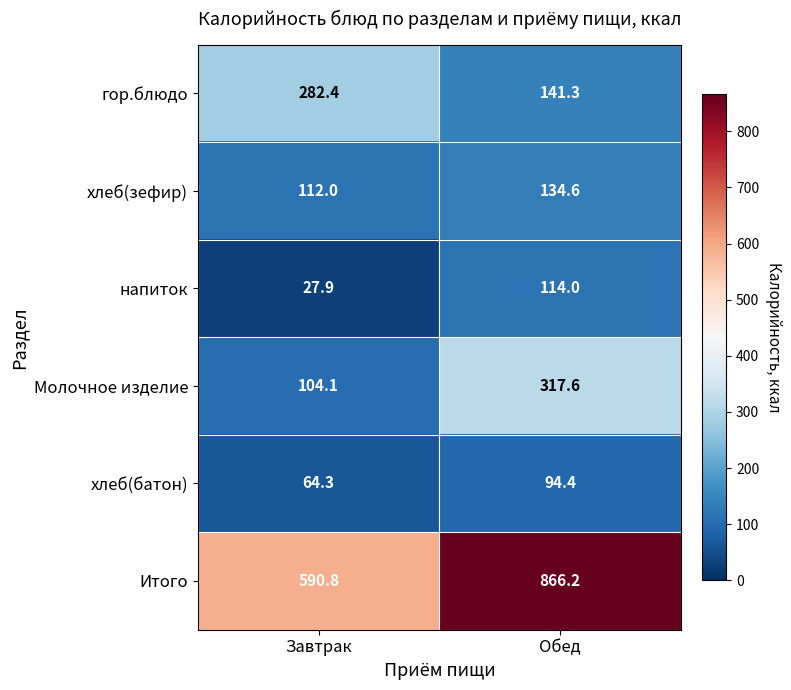

Count the number of data series in this chart.

6